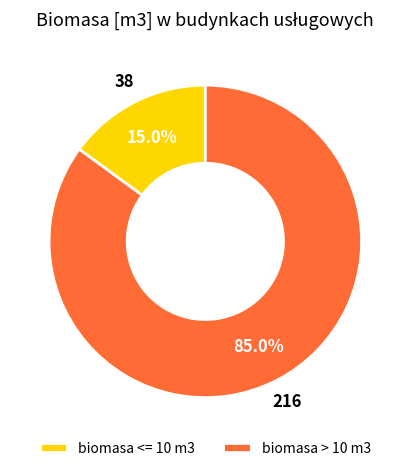

Rank the categories by value from lowest to highest.

biomasa <= 10 m3, biomasa > 10 m3